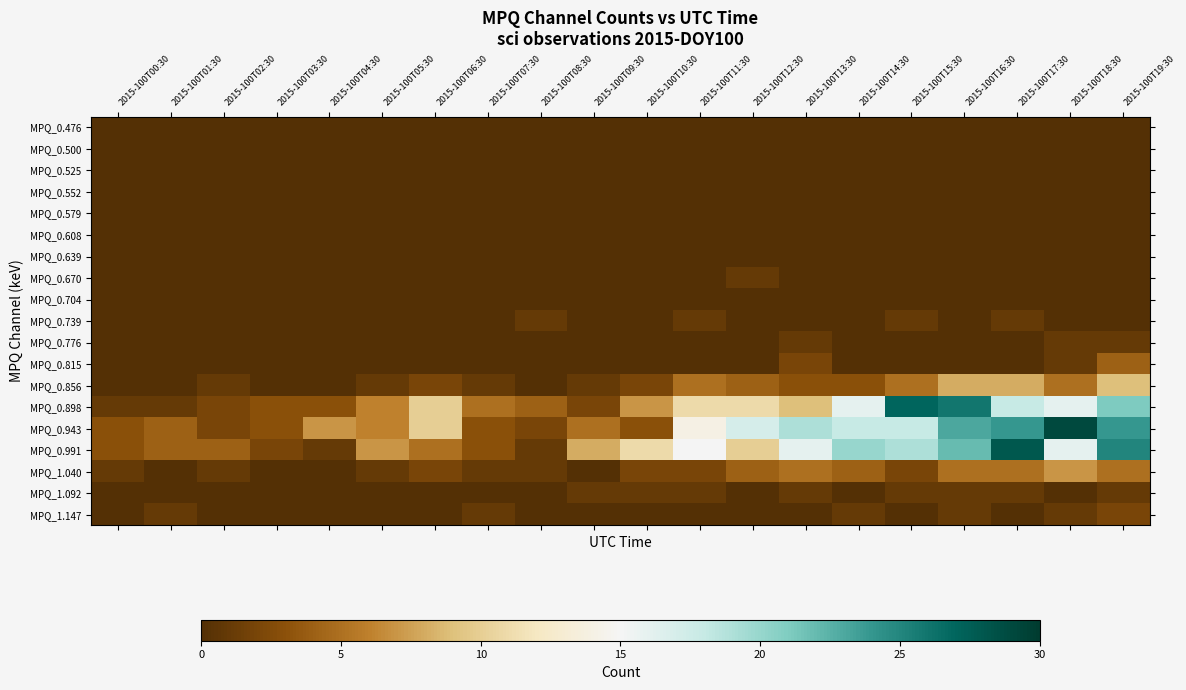

Which series has the largest range (max minus min)?

MPQ_0.943